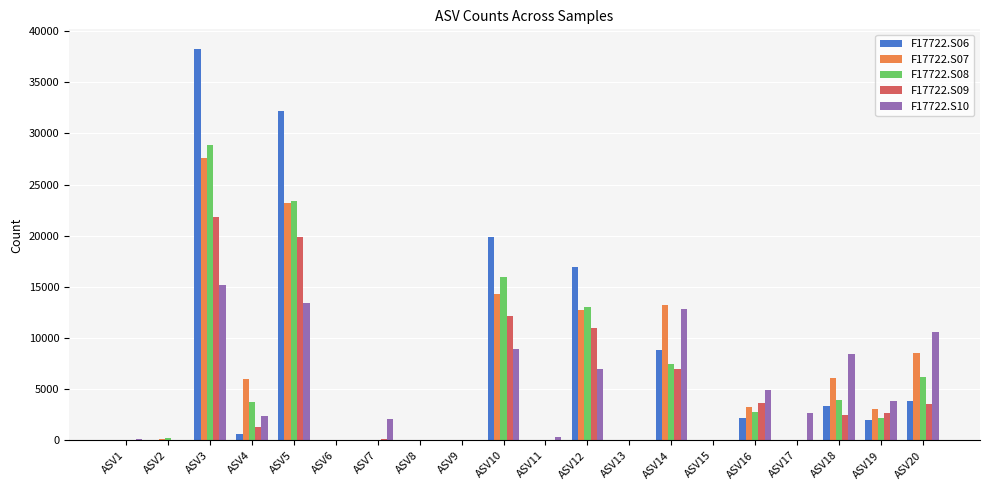

How many groups of bars are there?

20